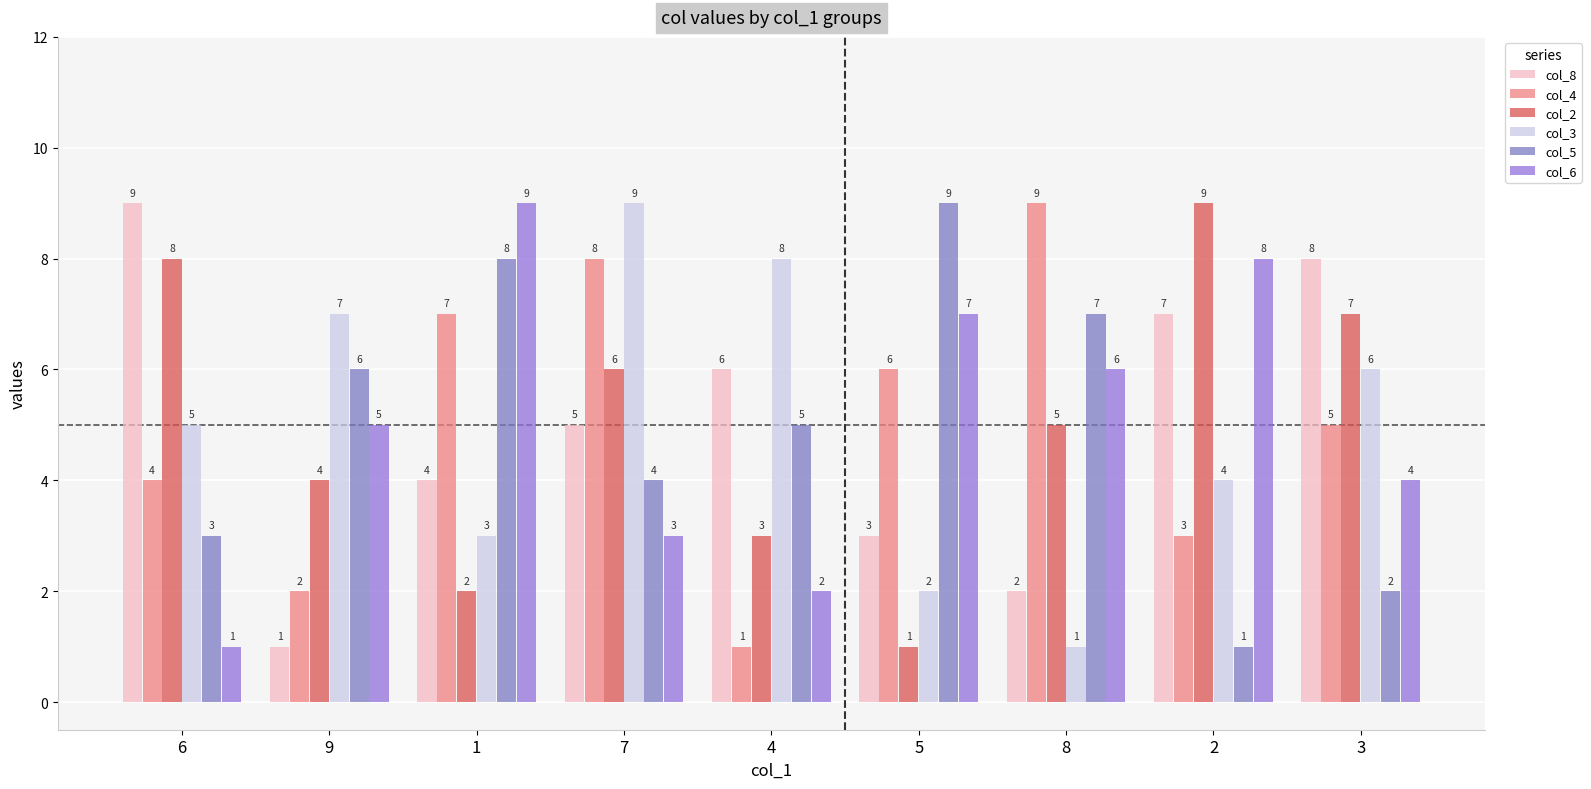

What is the label of the 2nd bar from the right?

2